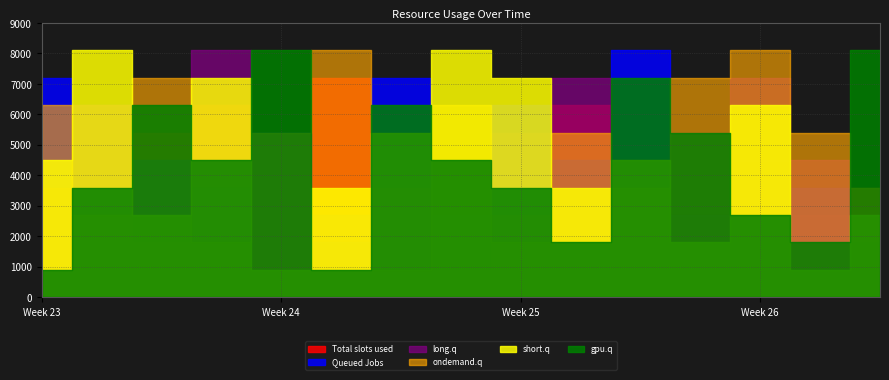

How many series are shown in this chart?

6